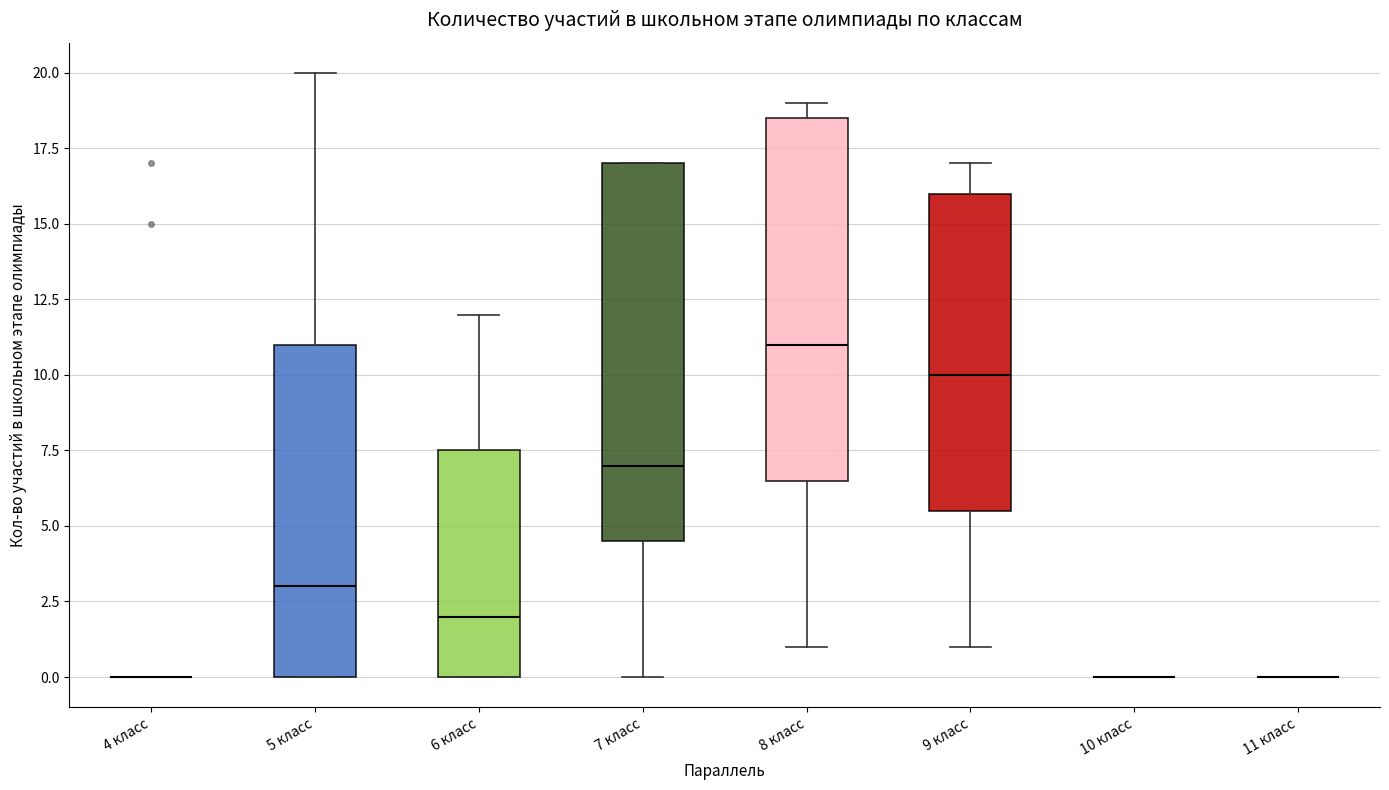

Reading left to right, transcribe this box plot: for each box, give where its median line is, the range the box spans, and where its two whiskers end, as read against the y-axis. The values are not printed on the chart, so give them approximately, as read against the axis.

4 класс: box collapsed to a line at 0.0, whiskers 0.0 to 0.0
5 класс: median 3.0, box 0.0 to 11.0, whiskers 0.0 to 20.0
6 класс: median 2.0, box 0.0 to 7.5, whiskers 0.0 to 12.0
7 класс: median 7.0, box 4.5 to 17.0, whiskers 0.0 to 17.0
8 класс: median 11.0, box 6.5 to 18.5, whiskers 1.0 to 19.0
9 класс: median 10.0, box 5.5 to 16.0, whiskers 1.0 to 17.0
10 класс: box collapsed to a line at 0.0, whiskers 0.0 to 0.0
11 класс: box collapsed to a line at 0.0, whiskers 0.0 to 0.0